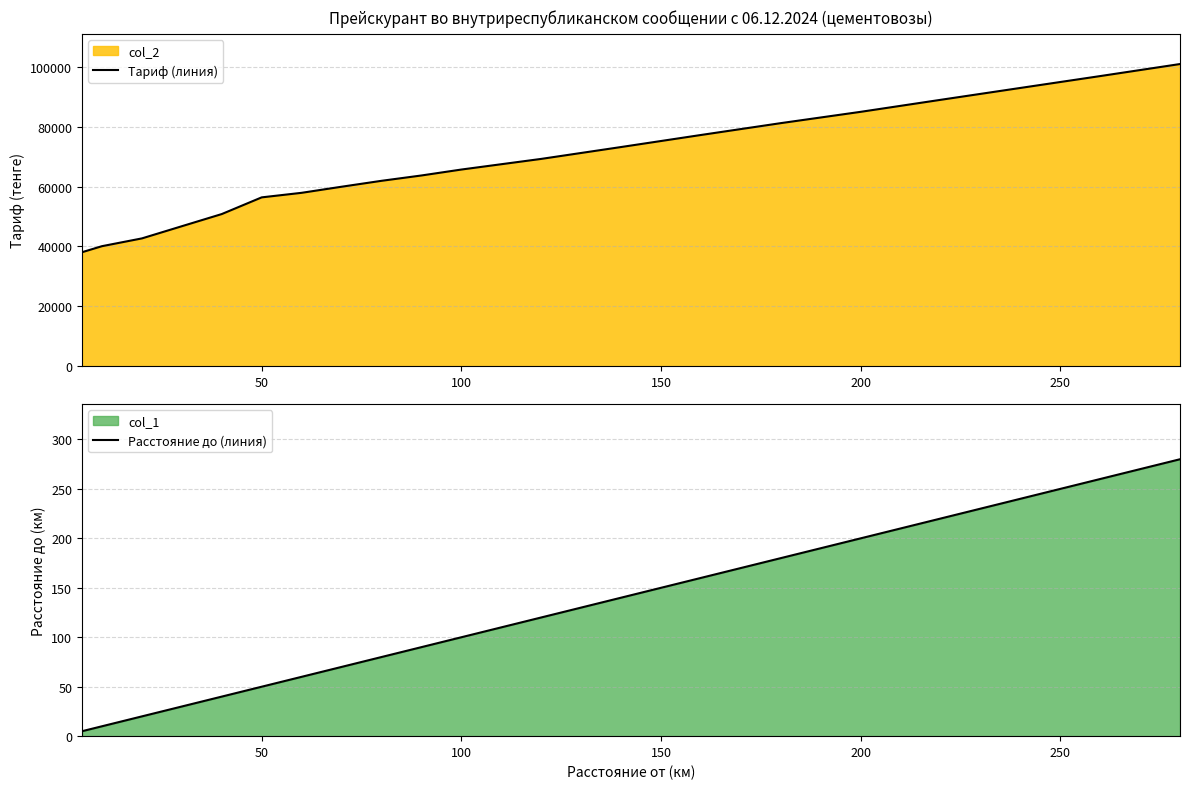

The value of Расстояние до (линия) at 100 is 179. True or false?

False